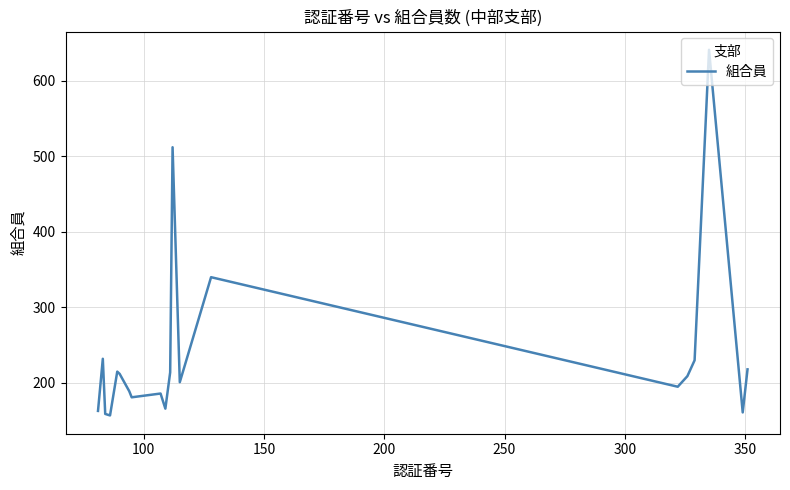

What is the maximum value shown in the chart?

641